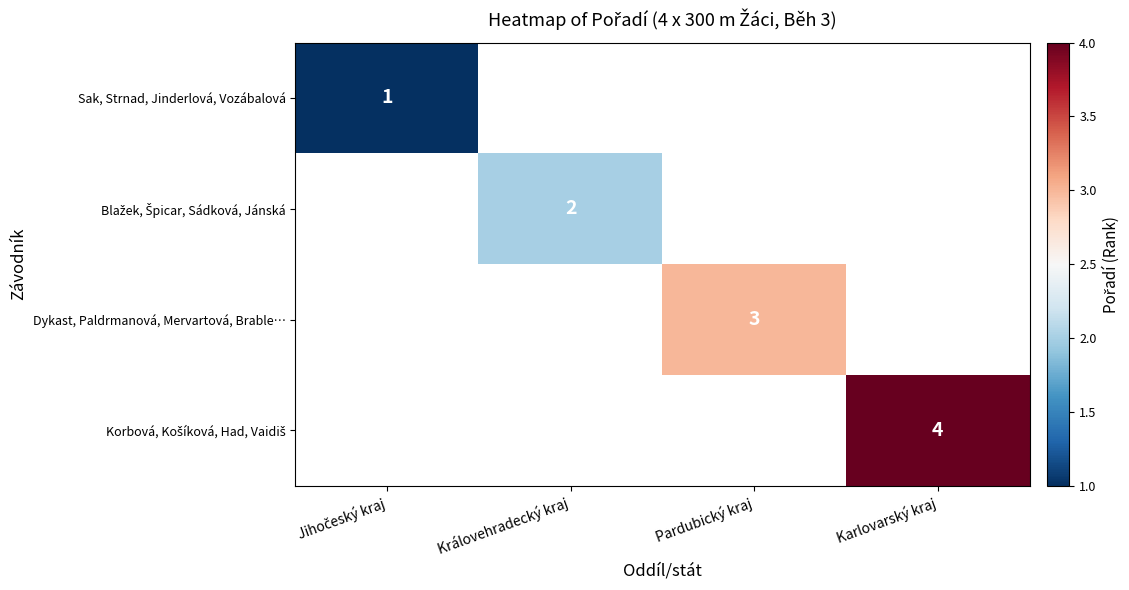

The Dykast, Paldrmanová, Mervartová, Brable… series shows 3 at Pardubický kraj. True or false?

True